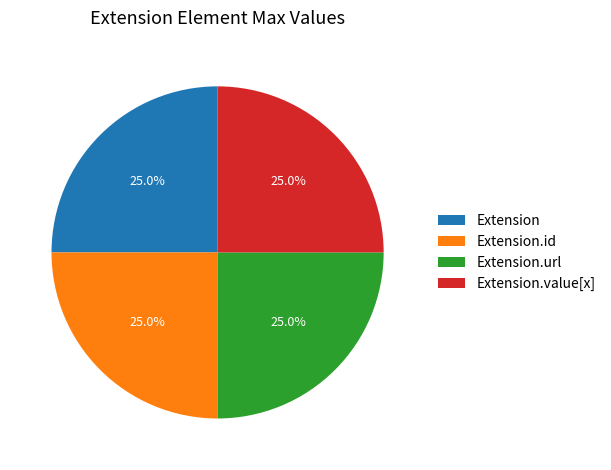

To the nearest percent, what is the difference between the largest and smallest slice percentages?

0%